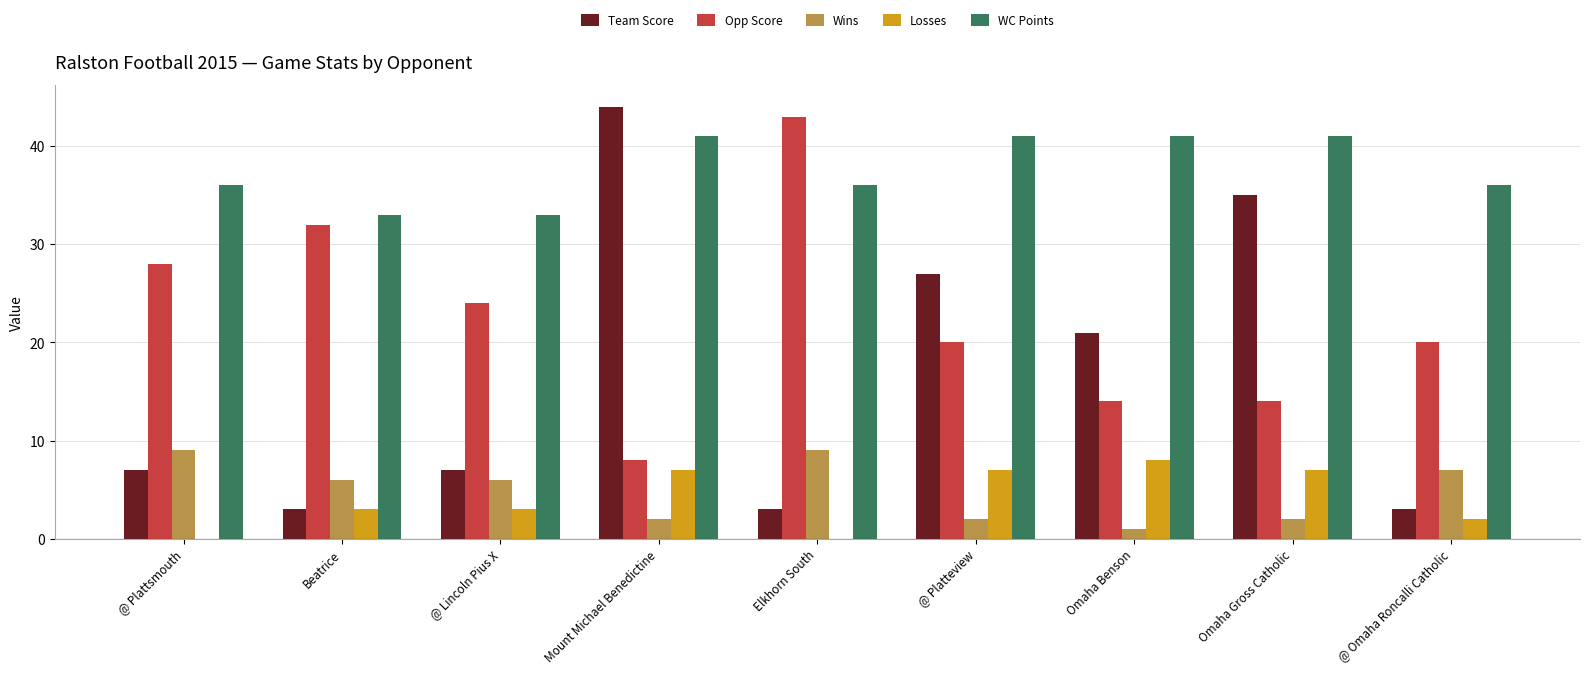

Which series changed the most between Beatrice and @ Omaha Roncalli Catholic?

Opp Score